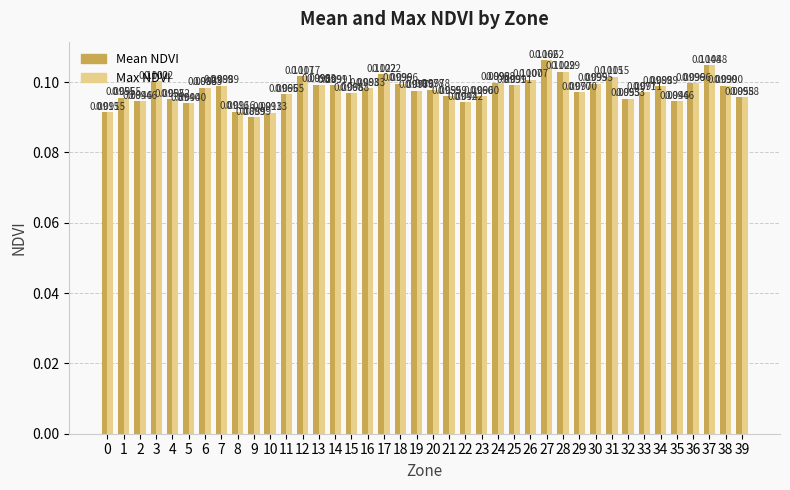

What is the sum of all Mean NDVI values?

3.9